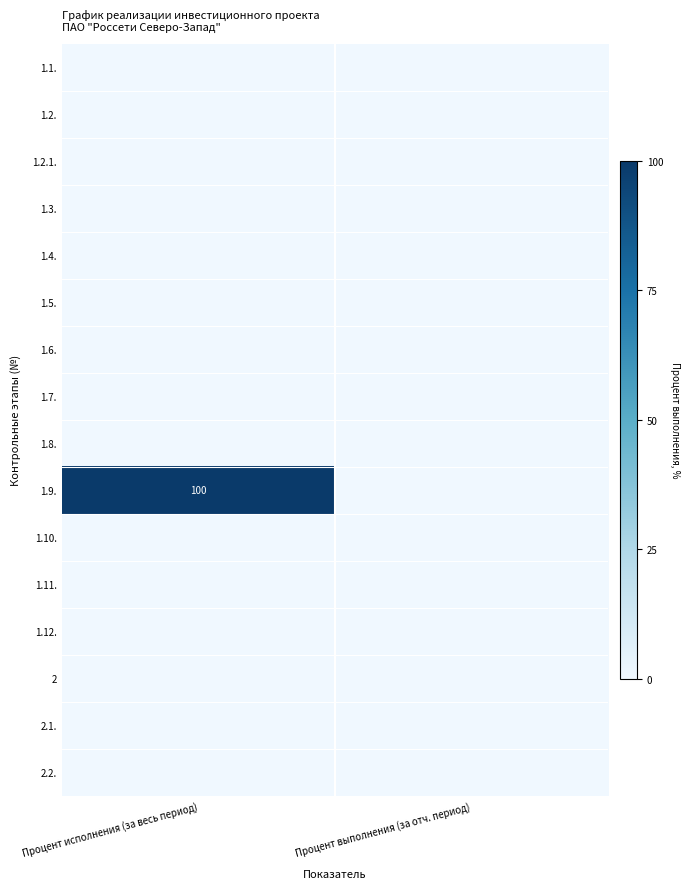

At which category is the sum across all series the highest?

Процент исполнения (за весь период)